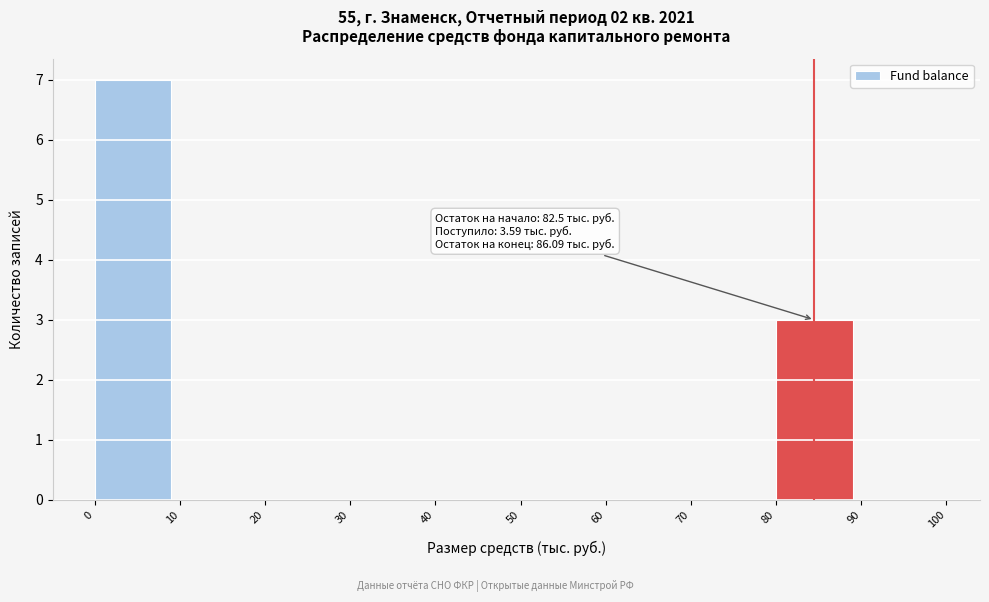

Which range on the x-axis has the tallest bar?

0 to 10